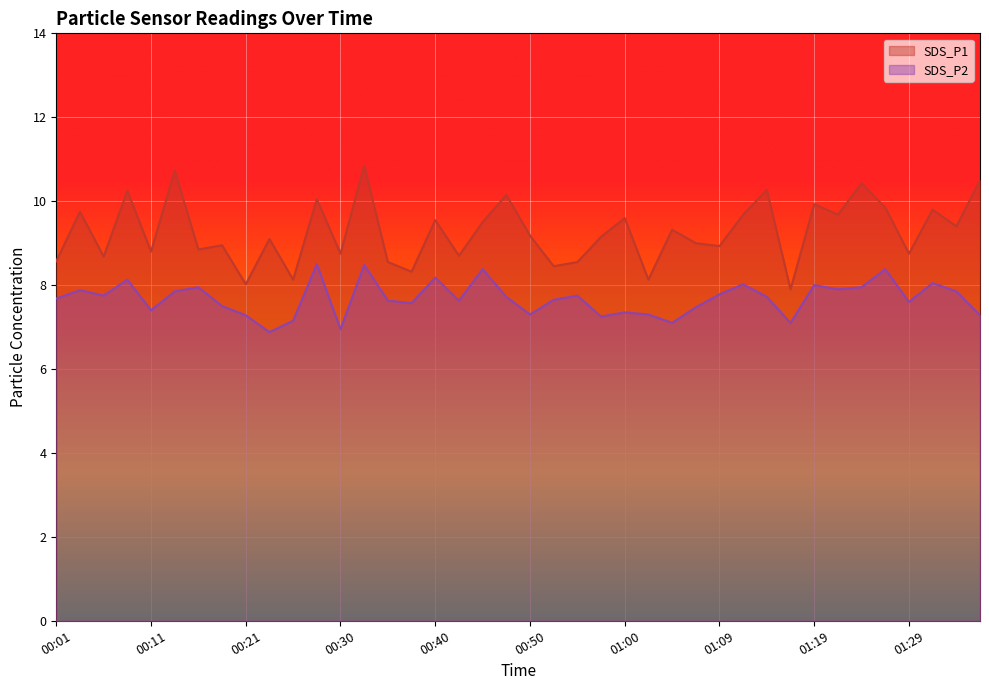

Which series changed the most between 00:18 and 00:55?

SDS_P1